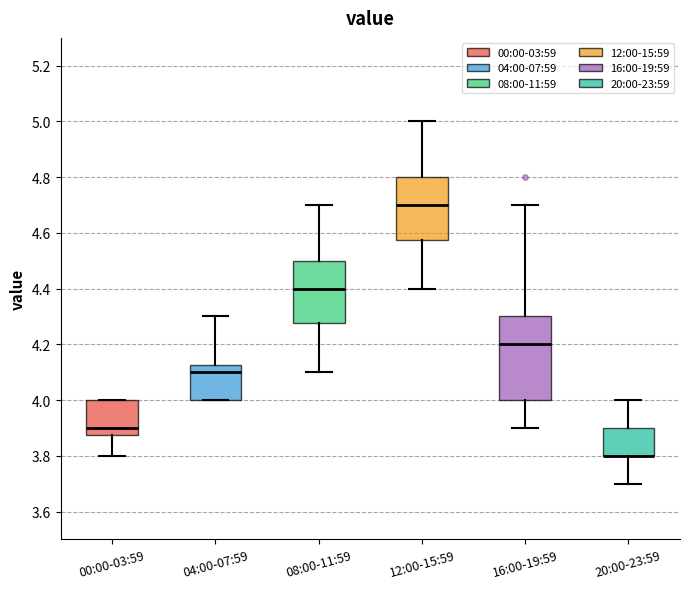

Reading left to right, transcribe this box plot: for each box, give where its median line is, the range the box spans, and where its two whiskers end, as read against the y-axis. The values are not printed on the chart, so give them approximately, as read against the axis.

00:00-03:59: median 3.90, box 3.88 to 4.00, whiskers 3.80 to 4.00
04:00-07:59: median 4.10, box 4.00 to 4.12, whiskers 4.00 to 4.30
08:00-11:59: median 4.40, box 4.28 to 4.50, whiskers 4.10 to 4.70
12:00-15:59: median 4.70, box 4.58 to 4.80, whiskers 4.40 to 5.00
16:00-19:59: median 4.20, box 4.00 to 4.30, whiskers 3.90 to 4.70
20:00-23:59: median 3.80 (drawn on the box's lower edge), box 3.80 to 3.90, whiskers 3.70 to 4.00